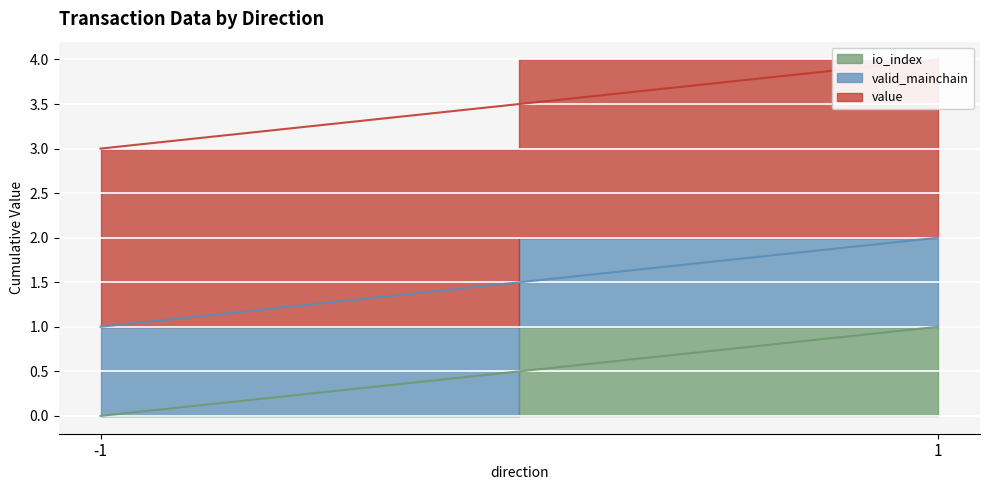

Is the value of value at 1 greater than the value of io_index at 1?

Yes